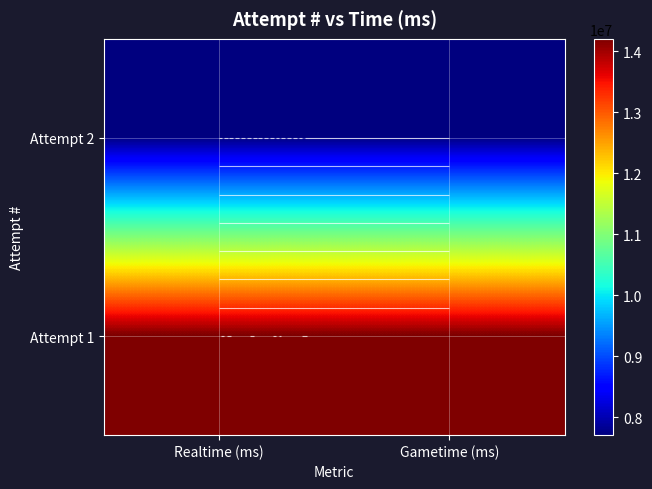

At Realtime (ms), list the series in order from largest to smallest.

Attempt 1, Attempt 2